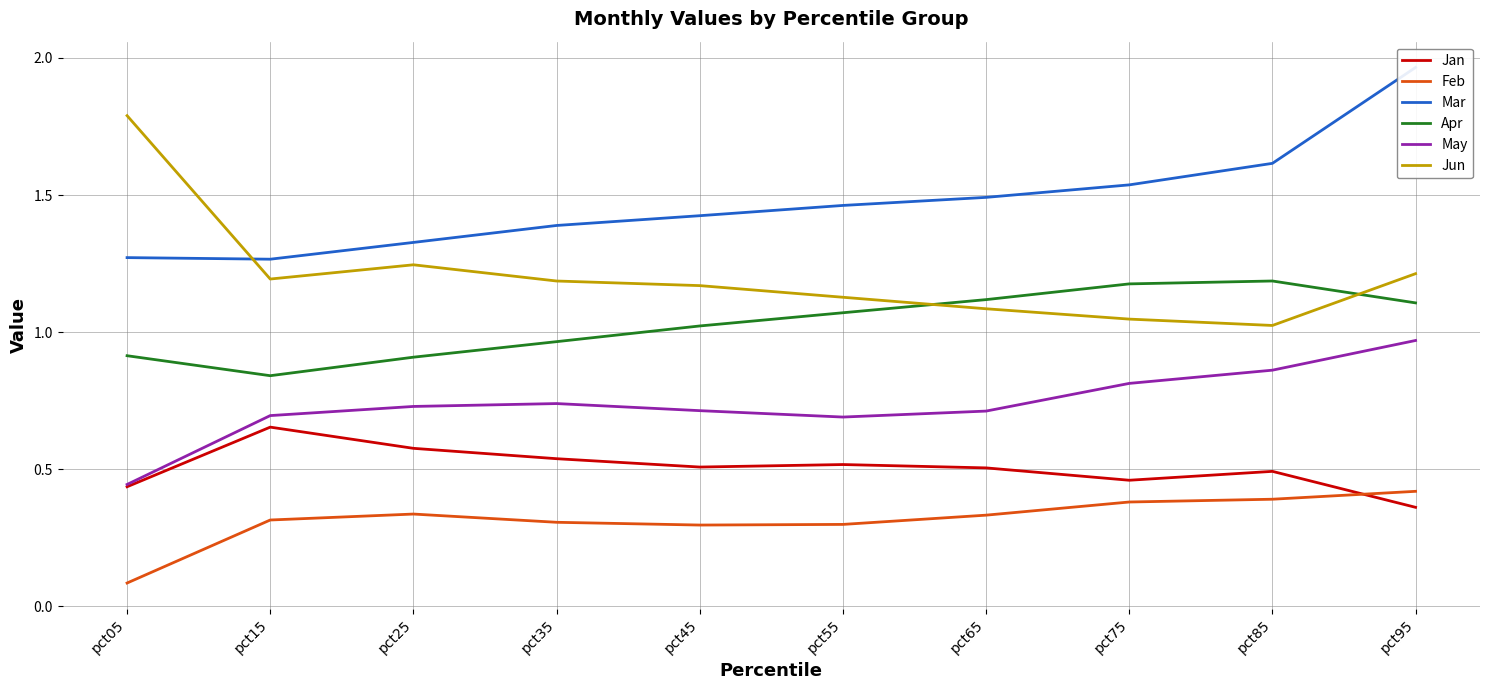

True or false: Jan has a value of 0.7 at pct75.

False